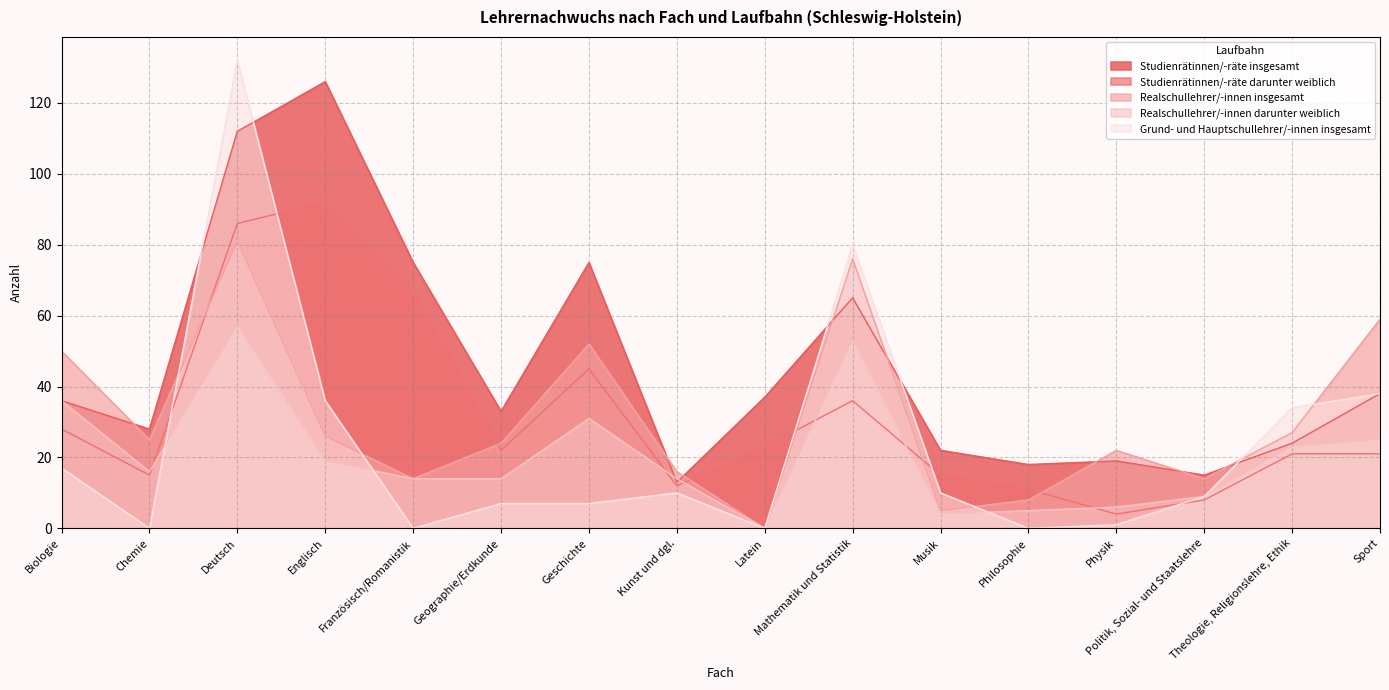

True or false: Realschullehrer/-innen darunter weiblich has a value of 24 at Chemie.

False